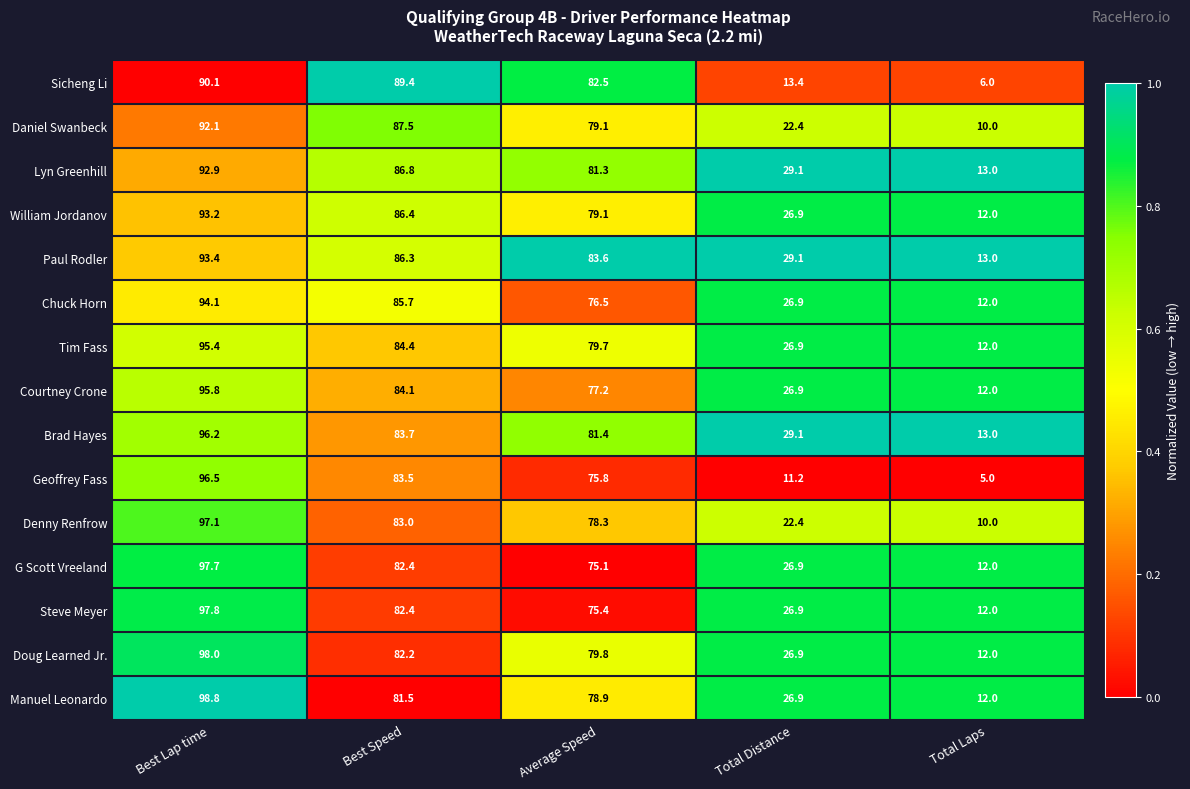

The value of Courtney Crone at Best Lap time is 95.8. True or false?

True